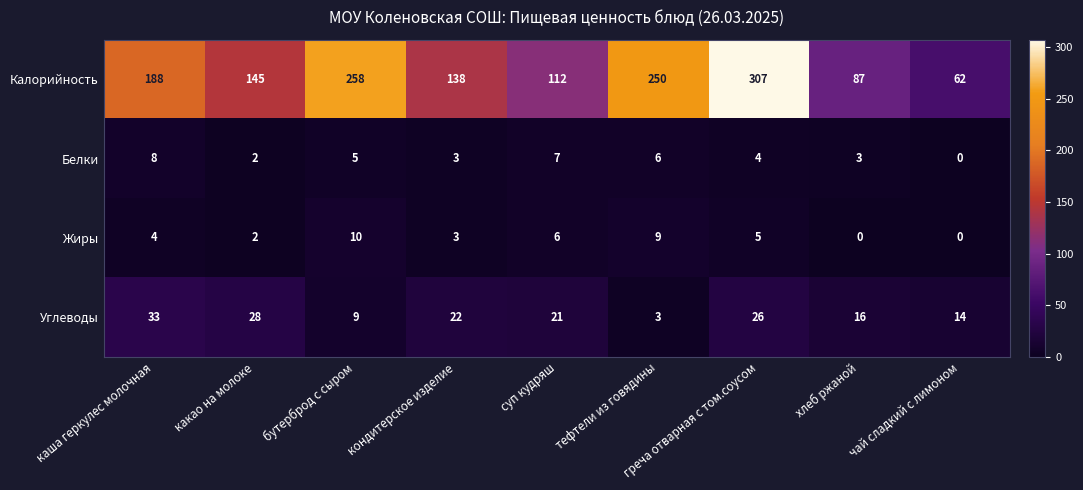

What is the total value across all series at какао на молоке?

177